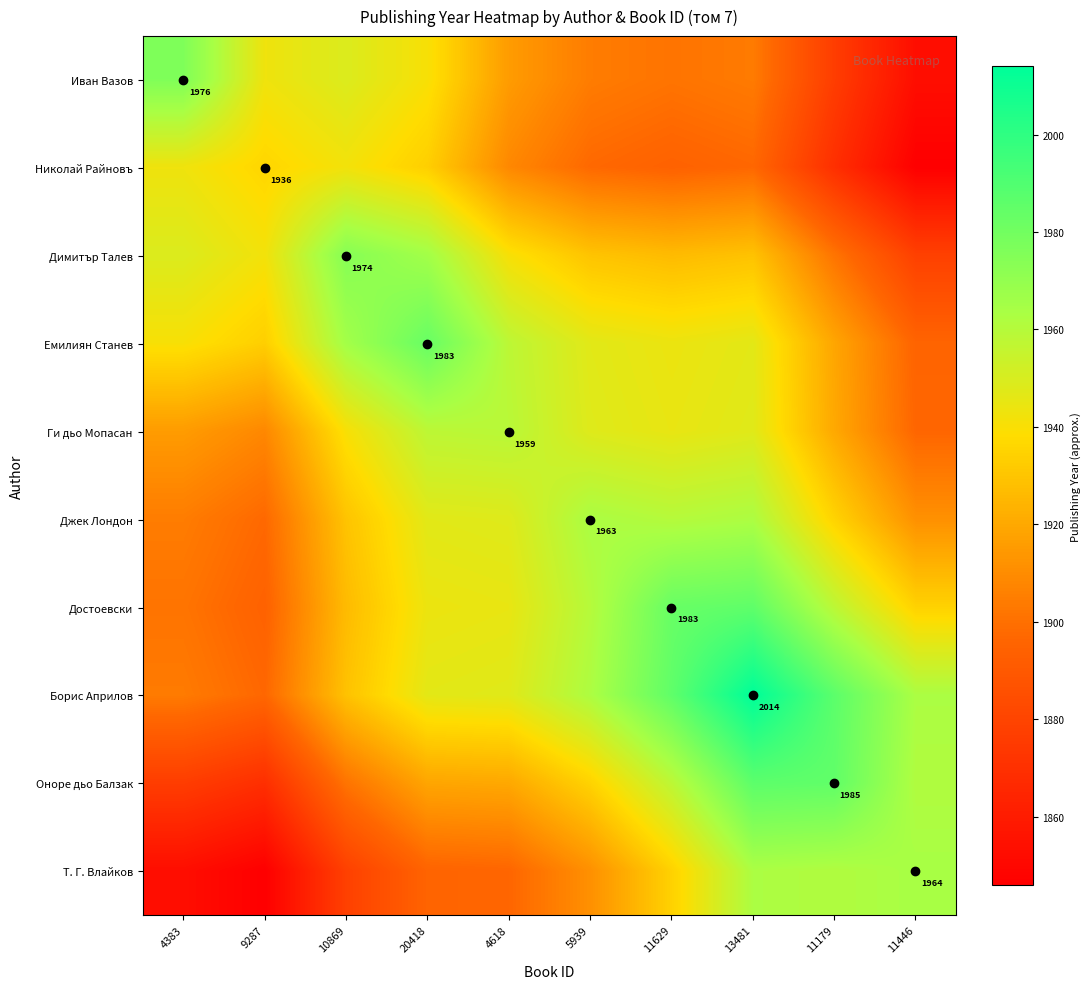

How many data points does each series have?

10